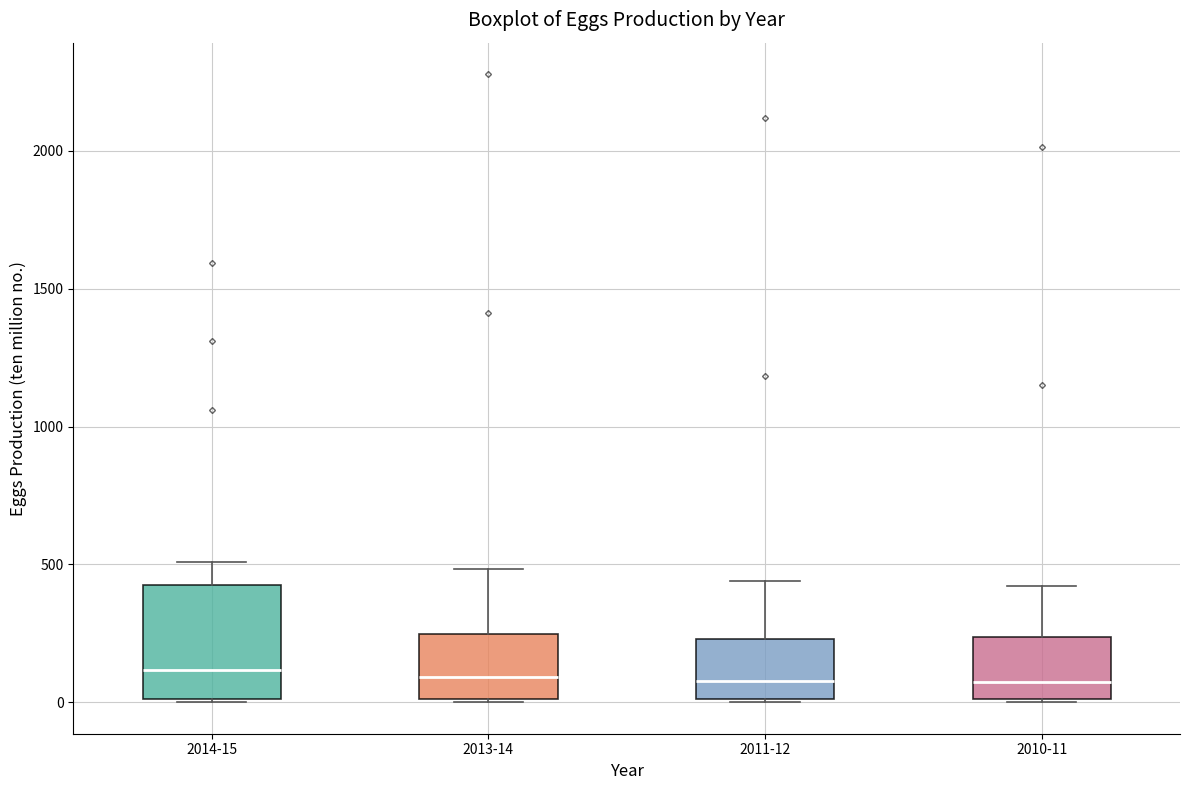

Reading left to right, read every box against the y-axis: the position of its median line, the range the box covers, and the ends of its whiskers. The values are not printed on the chart, so give them approximately, as read against the axis.

2014-15: median 100, box 0 to 450, whiskers 0 to 500
2013-14: median 100, box 0 to 250, whiskers 0 to 500
2011-12: median 100, box 0 to 250, whiskers 0 to 450
2010-11: median 50, box 0 to 250, whiskers 0 to 400